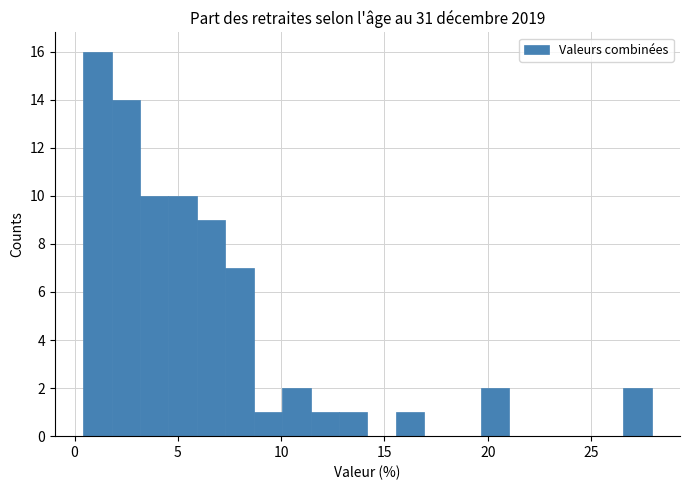

Around what value on the x-axis is the tallest bar? Give the approximate position of its centre, as read against the axis.

1.0